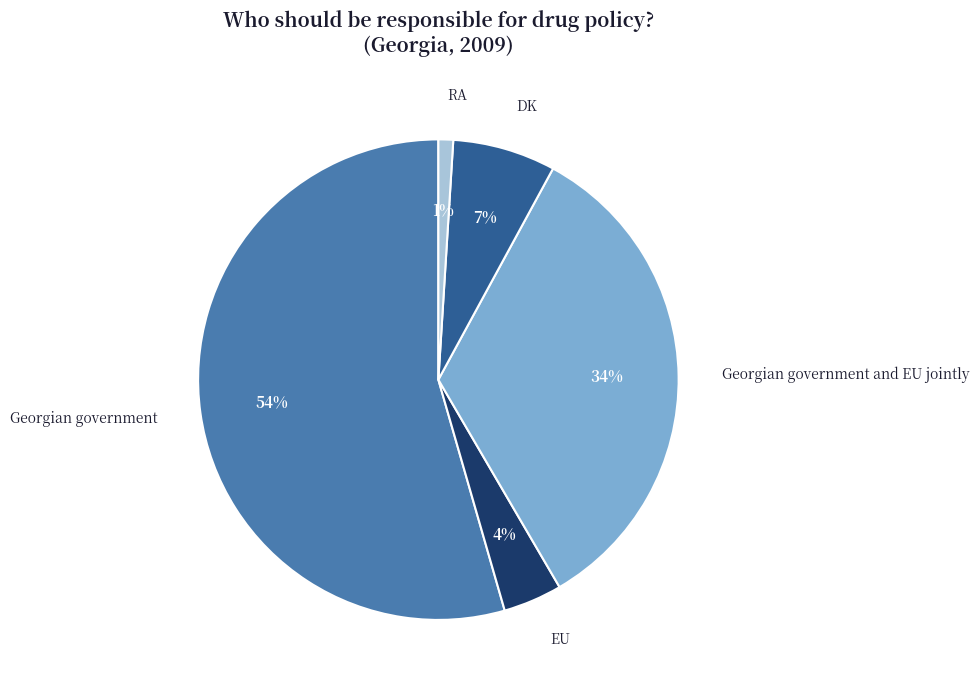

The EU slice represents 4% of the pie. True or false?

True